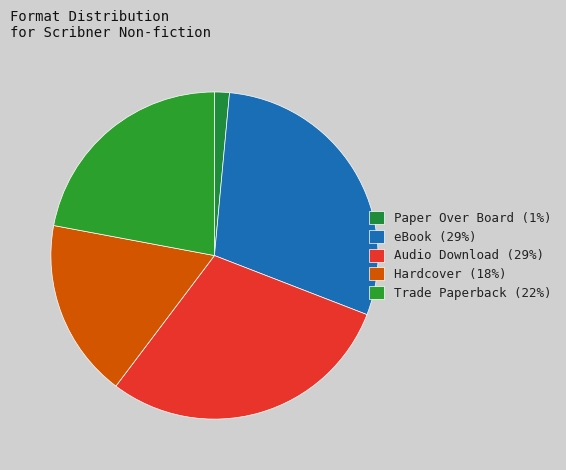

Which slice is the largest?

eBook